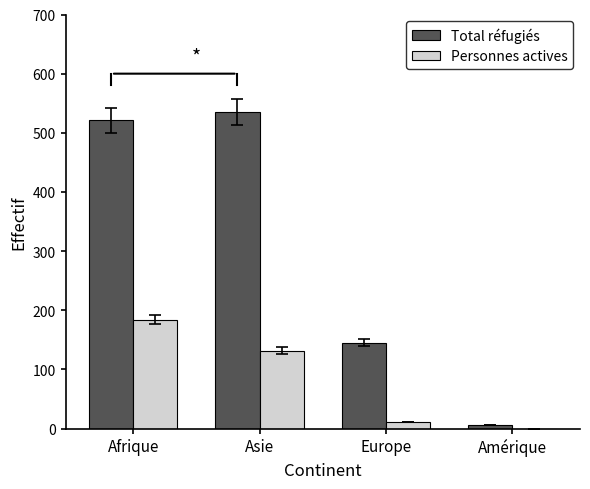

Which series has the largest total across all categories?

Total réfugiés